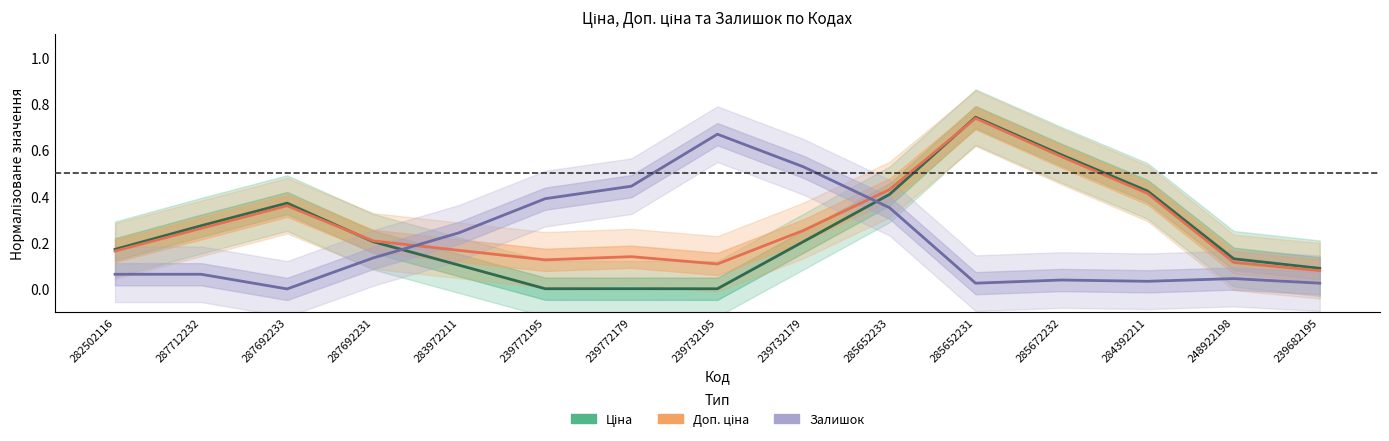

How many intersections are there between Залишок and Доп. ціна?

2